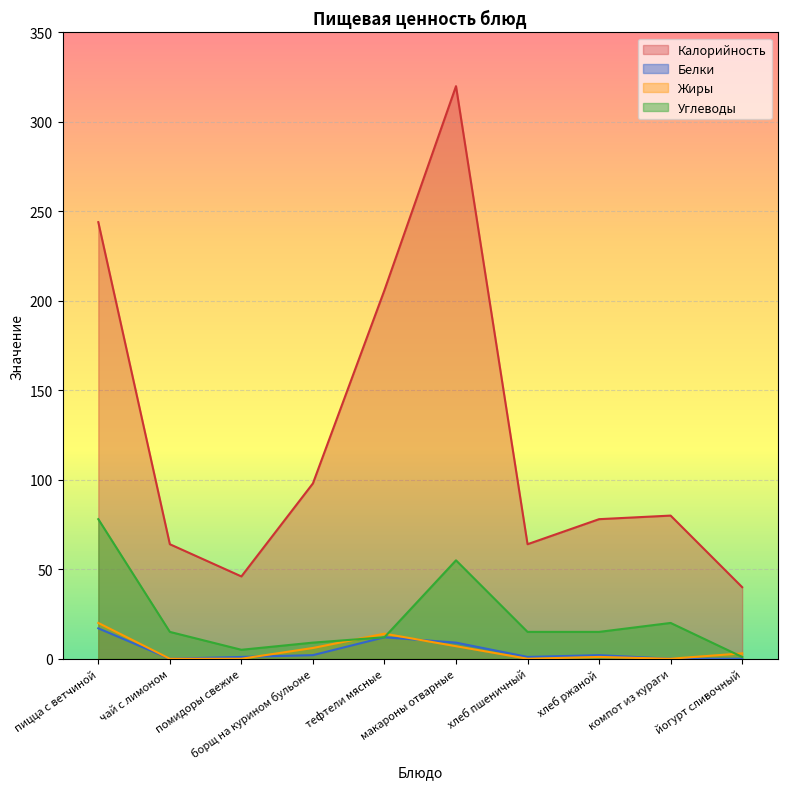

Reading left to right, what are all the values shown in this chart?

Калорийность: пицца с ветчиной=244	чай с лимоном=64	помидоры свежие=46	борщ на курином бульоне=98	тефтели мясные=206	макароны отварные=320	хлеб пшеничный=64	хлеб ржаной=78	компот из кураги=80	йогурт сливочный=40
Белки: пицца с ветчиной=17	чай с лимоном=0	помидоры свежие=1	борщ на курином бульоне=2	тефтели мясные=12	макароны отварные=9	хлеб пшеничный=1	хлеб ржаной=2	компот из кураги=0	йогурт сливочный=0
Жиры: пицца с ветчиной=20	чай с лимоном=0	помидоры свежие=0	борщ на курином бульоне=6	тефтели мясные=14	макароны отварные=7	хлеб пшеничный=0	хлеб ржаной=1	компот из кураги=0	йогурт сливочный=3
Углеводы: пицца с ветчиной=78	чай с лимоном=15	помидоры свежие=5	борщ на курином бульоне=9	тефтели мясные=12	макароны отварные=55	хлеб пшеничный=15	хлеб ржаной=15	компот из кураги=20	йогурт сливочный=1